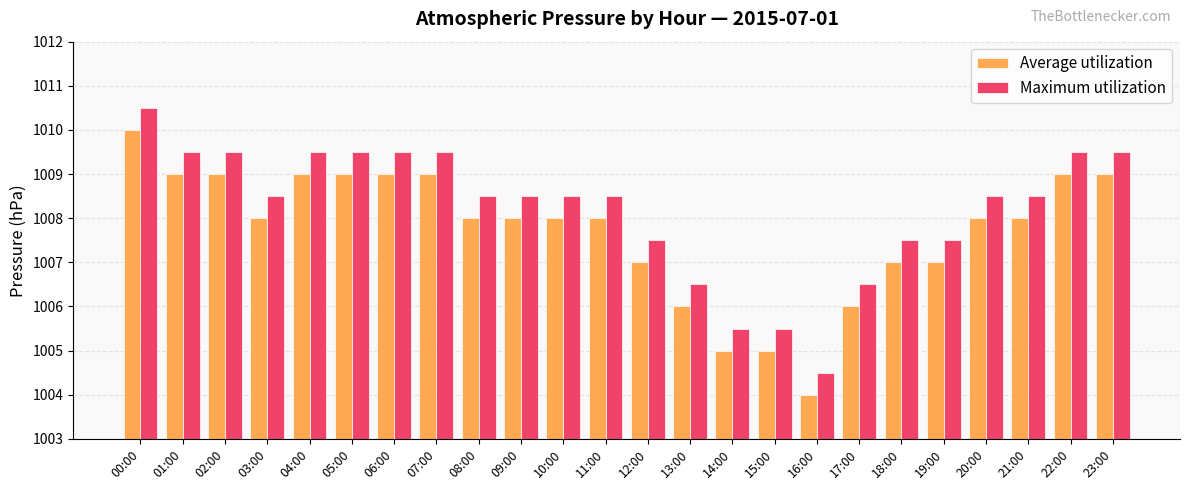

What is the difference between the highest and lowest values at 08:00?

0.5